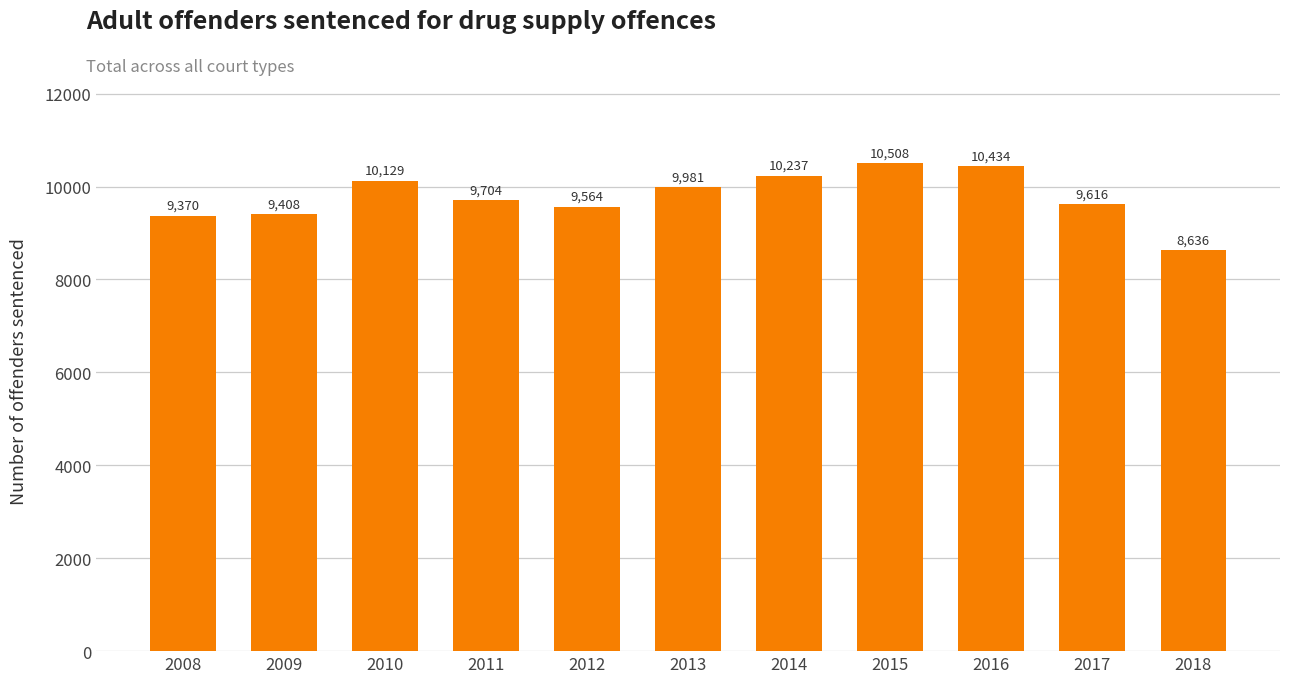

What is the ratio of the value at 2017 to the value at 2018?

1.1